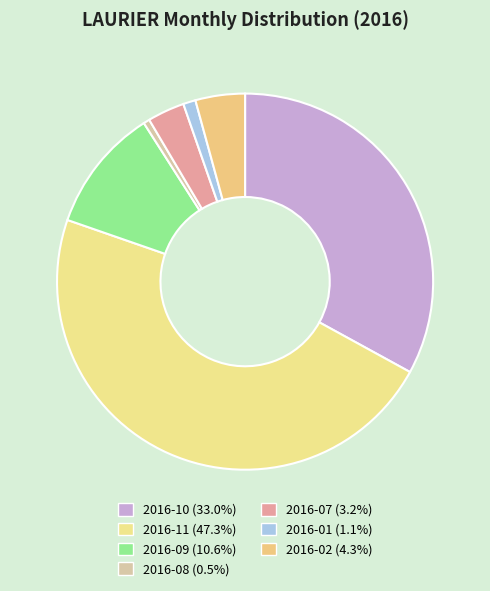

How many slices are in this pie chart?

7